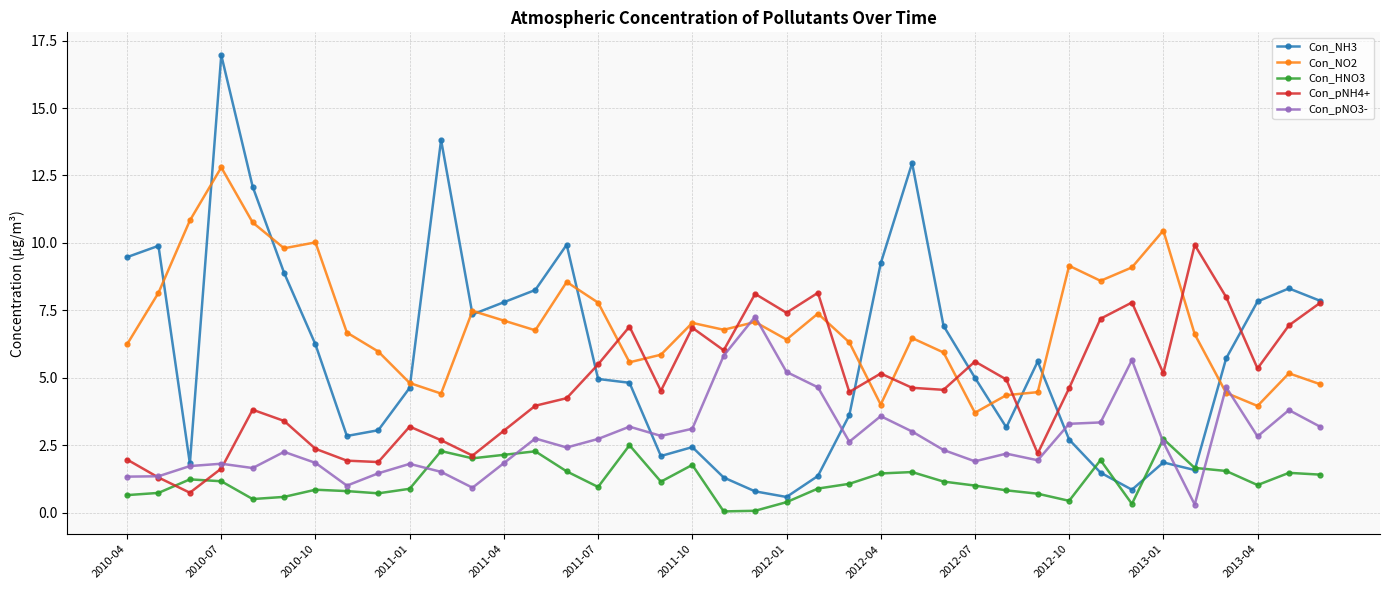

How many series are shown in this chart?

5